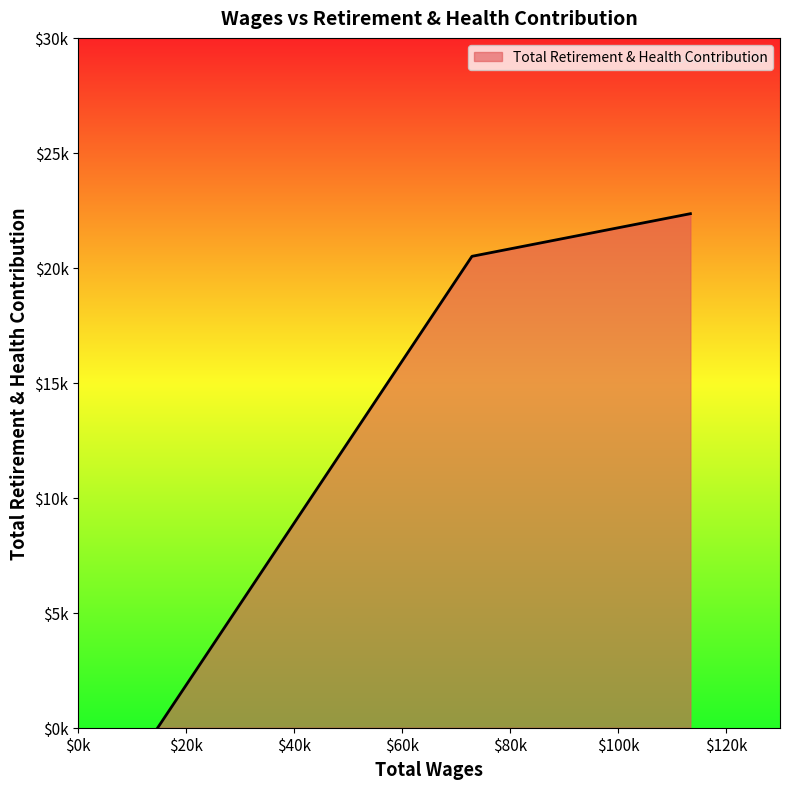

Where is the data nearest to the value 11177?

72933.0